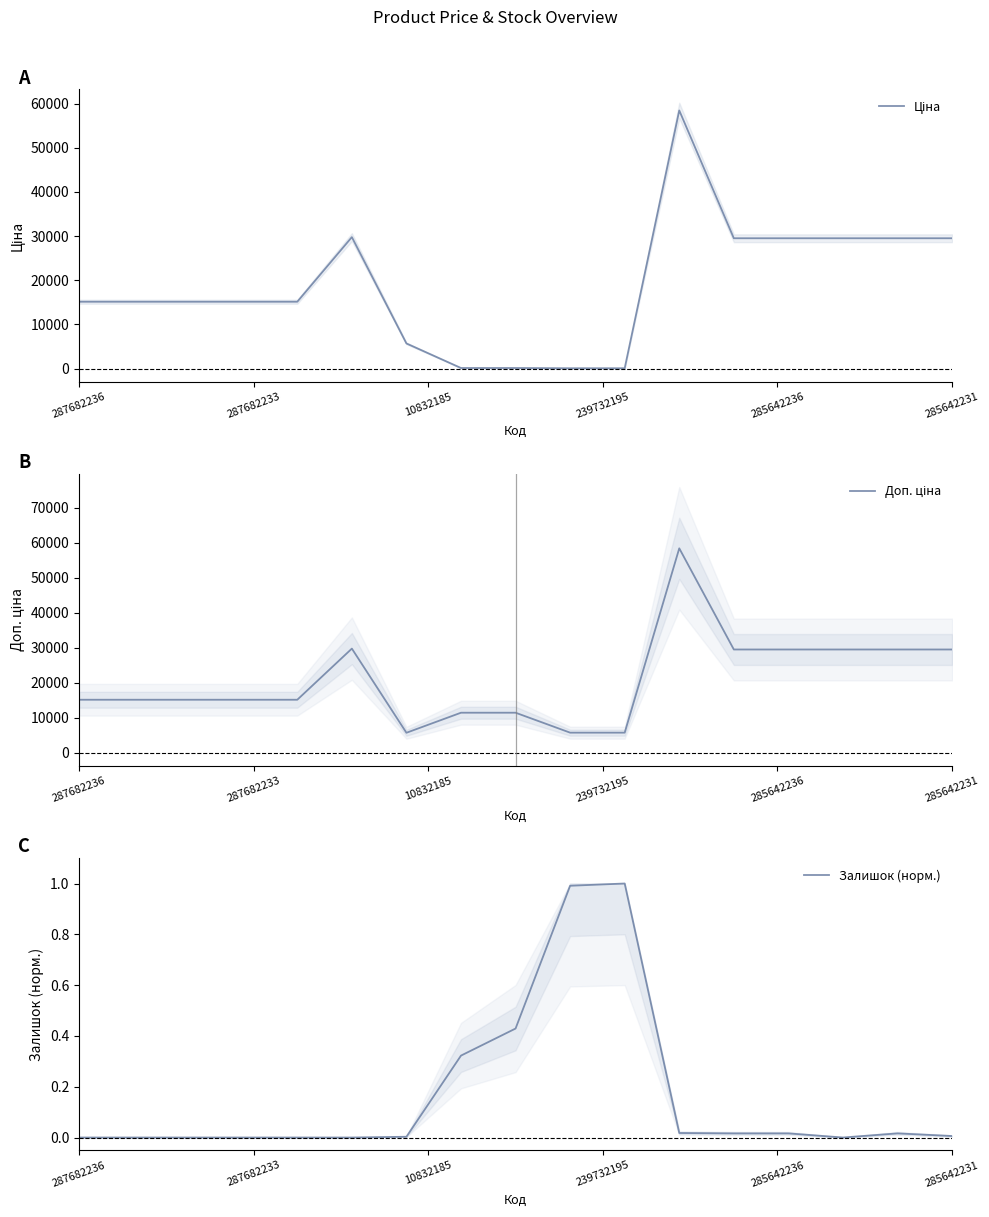

Read the Ціна value at 11.

58426.5